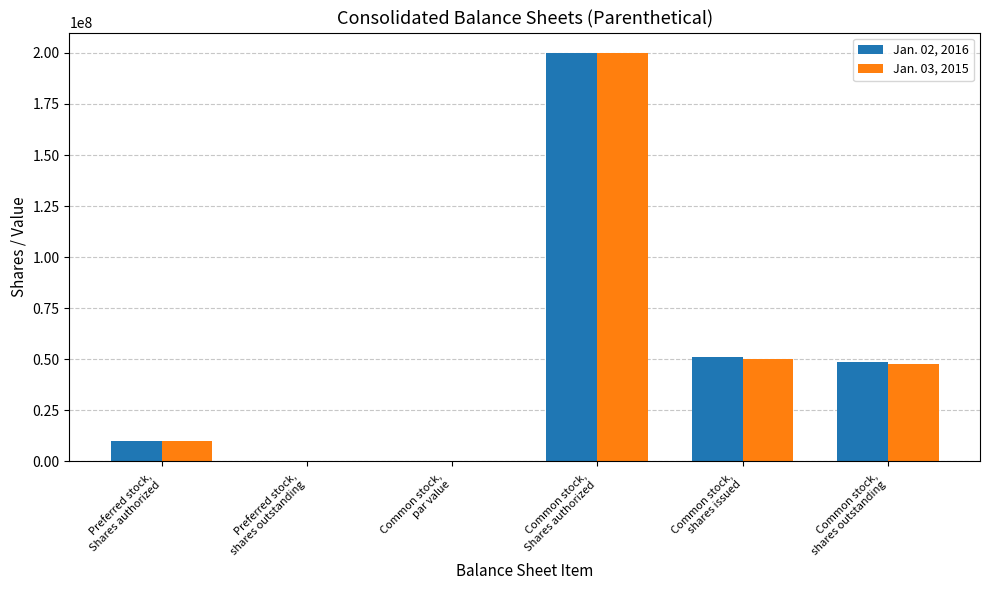

What is the maximum value shown in the chart?

200000000.0